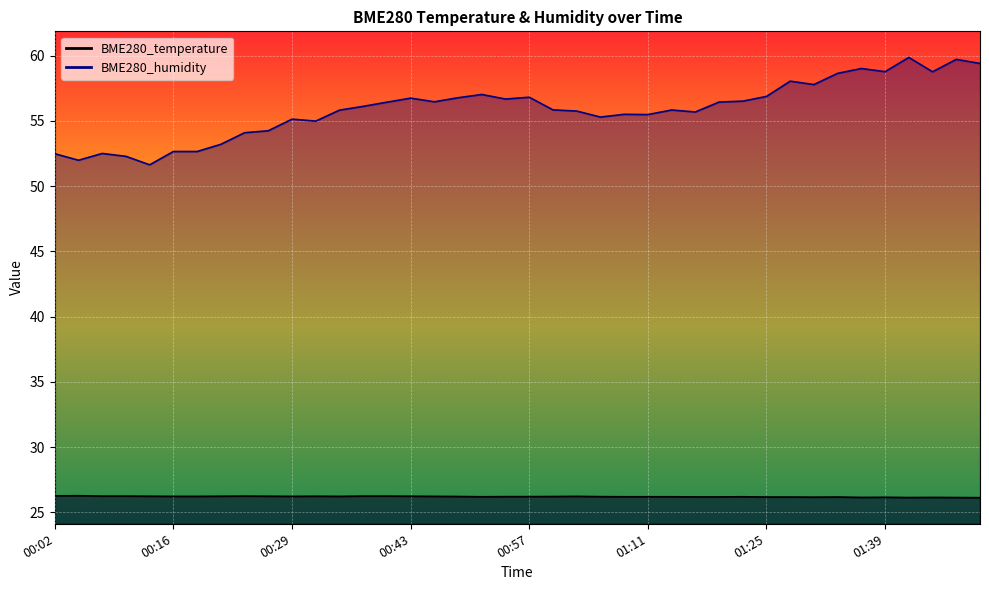

What is the sum of all BME280_temperature values?

1048.0